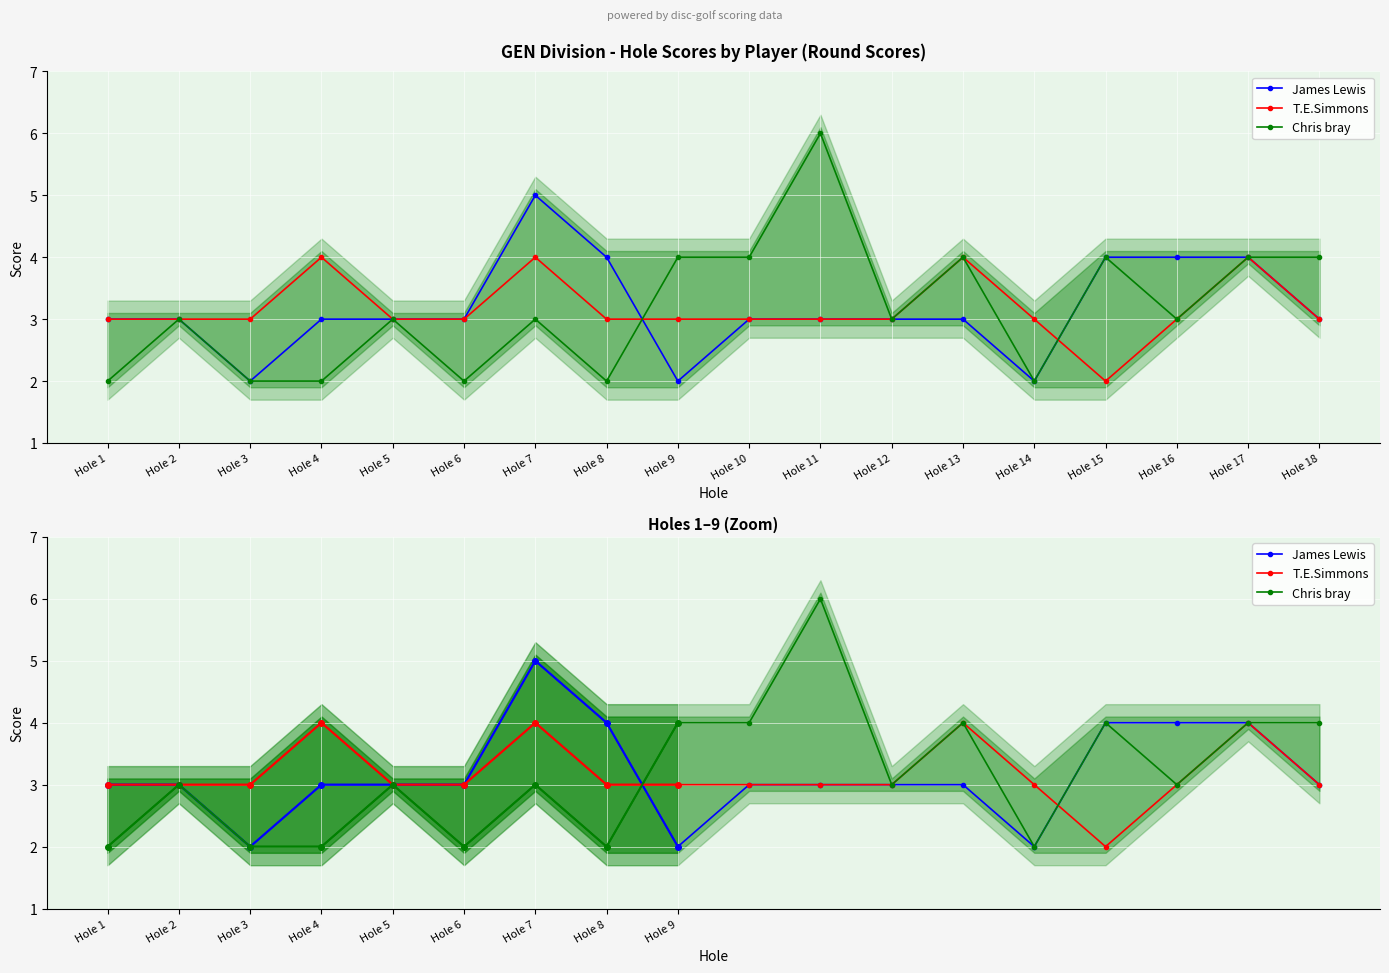

Which series ends up on top after the final intersection of James Lewis and Chris bray?

Chris bray